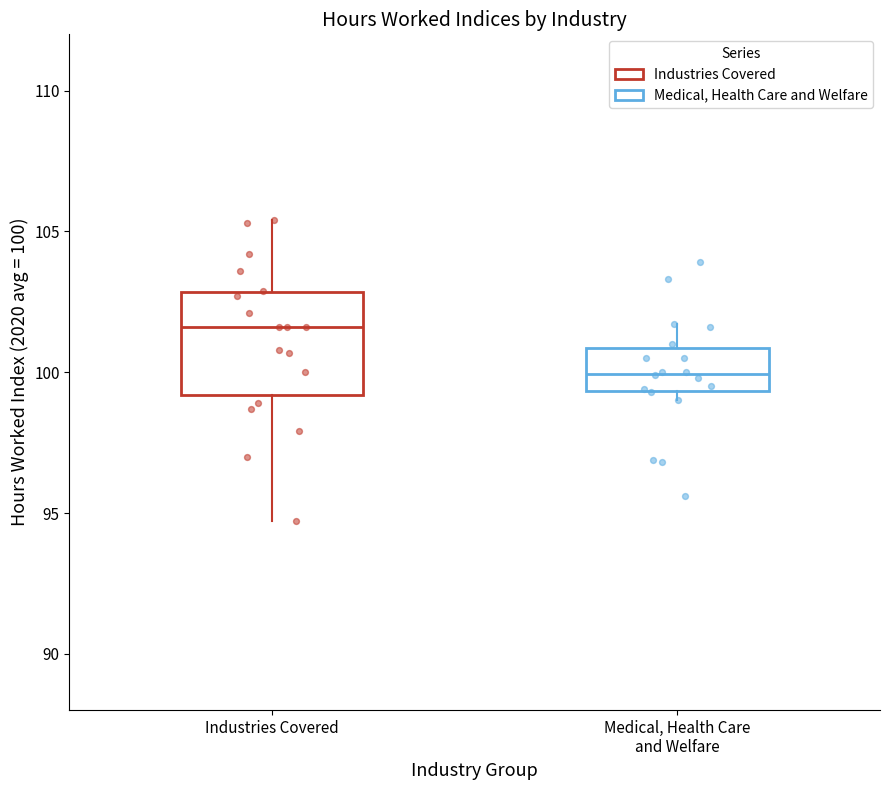

Which box has the highest median line?

Industries Covered